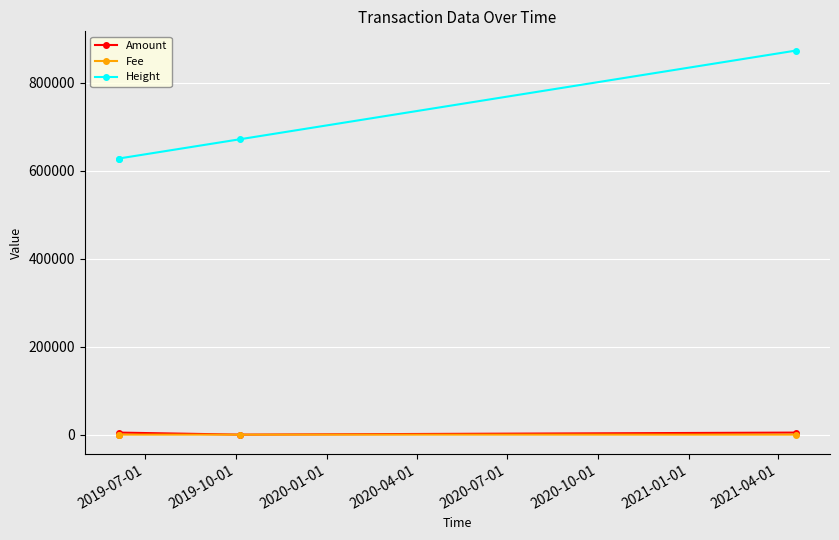

At how many categories does at least one series exceed 575826?

4